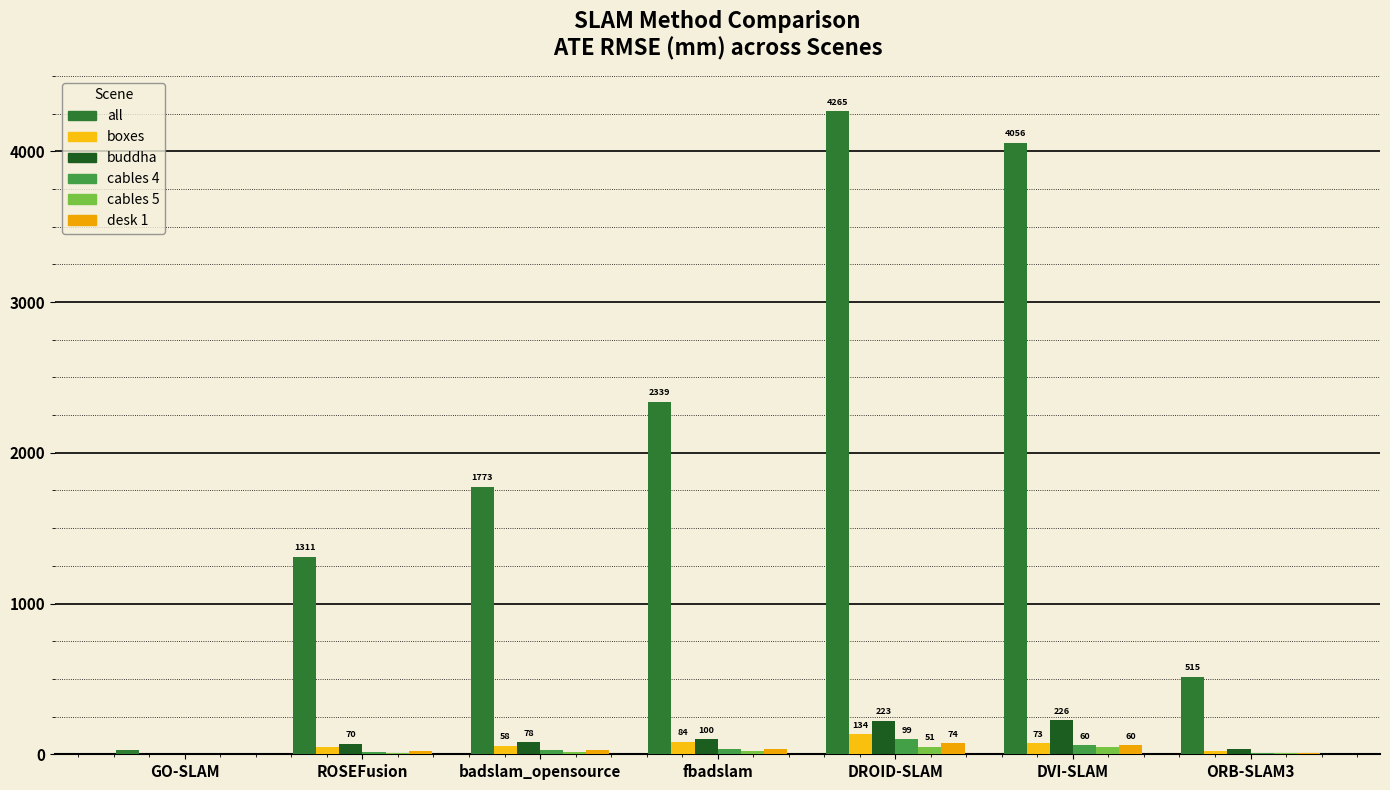

The value of all at DVI-SLAM is 914.8. True or false?

False